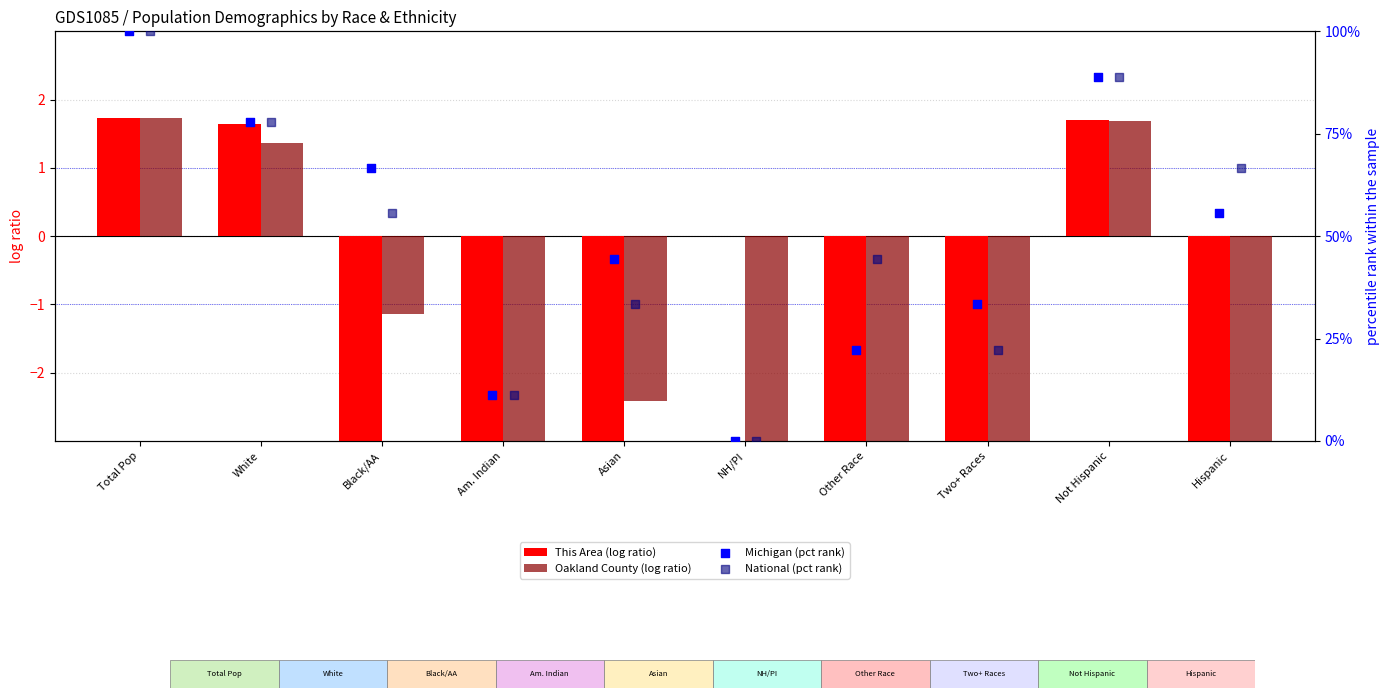

What is the total value across all series at Hispanic?

115.2